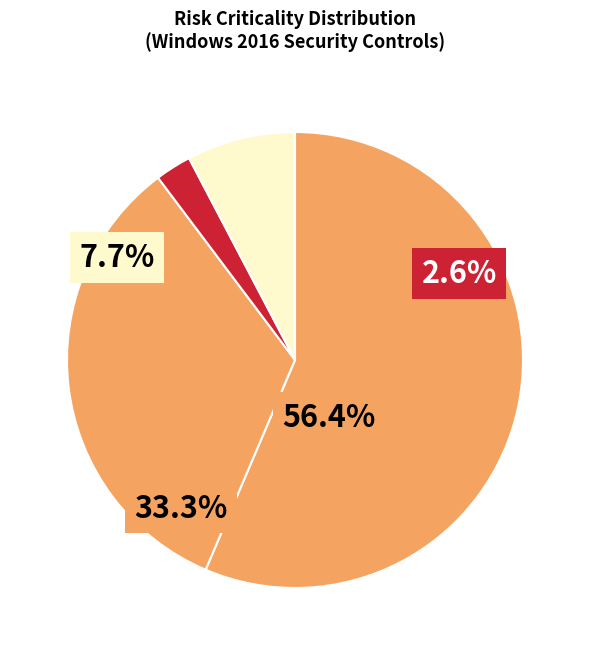

Which has a higher value, Moderate or Significant?

Moderate